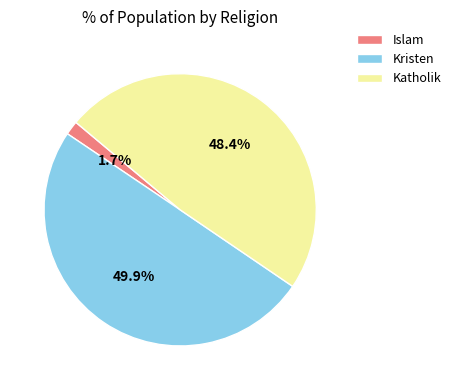

Count the number of slices in the pie.

3